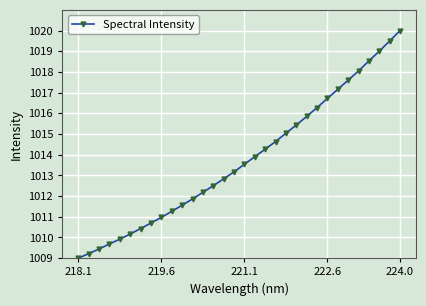

What is the value of the 24th point from the left?

1016.3